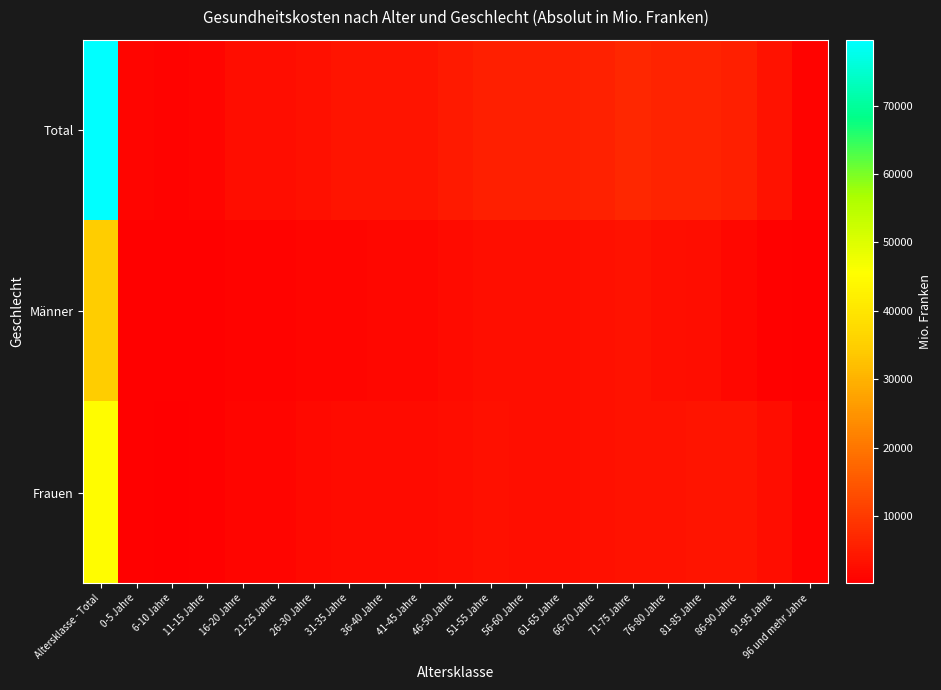

Which series has the largest total across all categories?

Total